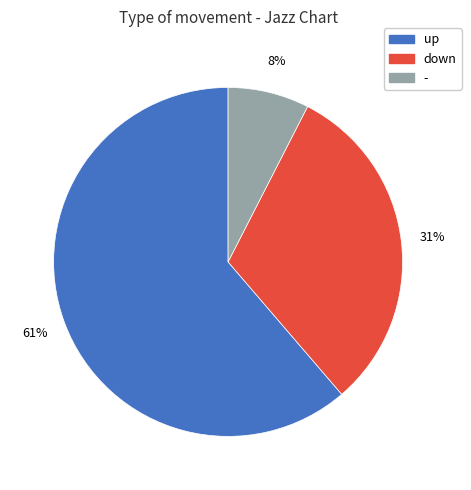

To the nearest percent, what portion does up represent?

61%